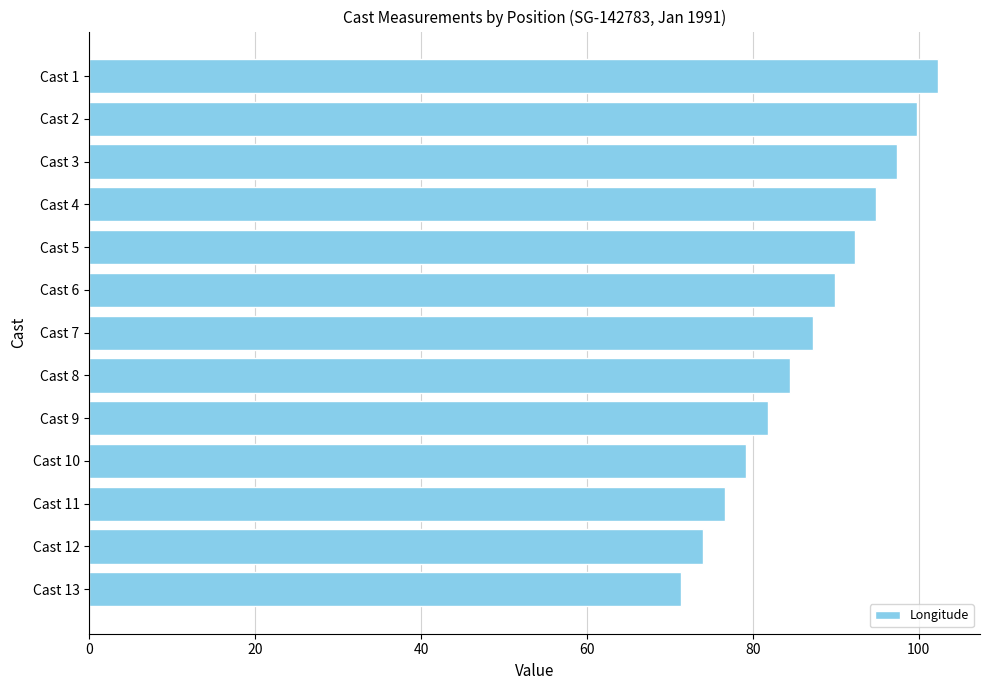

List the labels in order of value, smallest first.

Cast 13, Cast 12, Cast 11, Cast 10, Cast 9, Cast 8, Cast 7, Cast 6, Cast 5, Cast 4, Cast 3, Cast 2, Cast 1